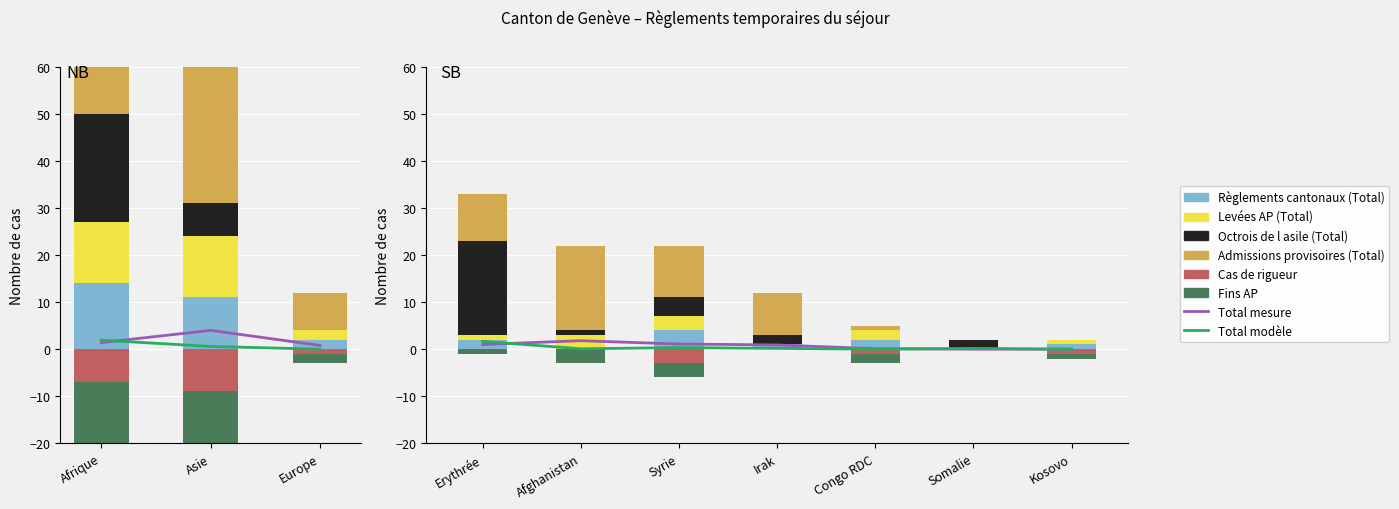

The value of Admissions provisoires (Total) at Irak is 4. True or false?

False